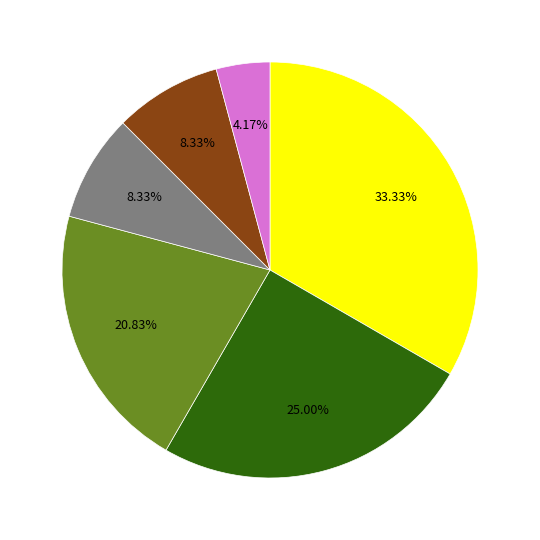

Is there a majority slice in this chart?

No